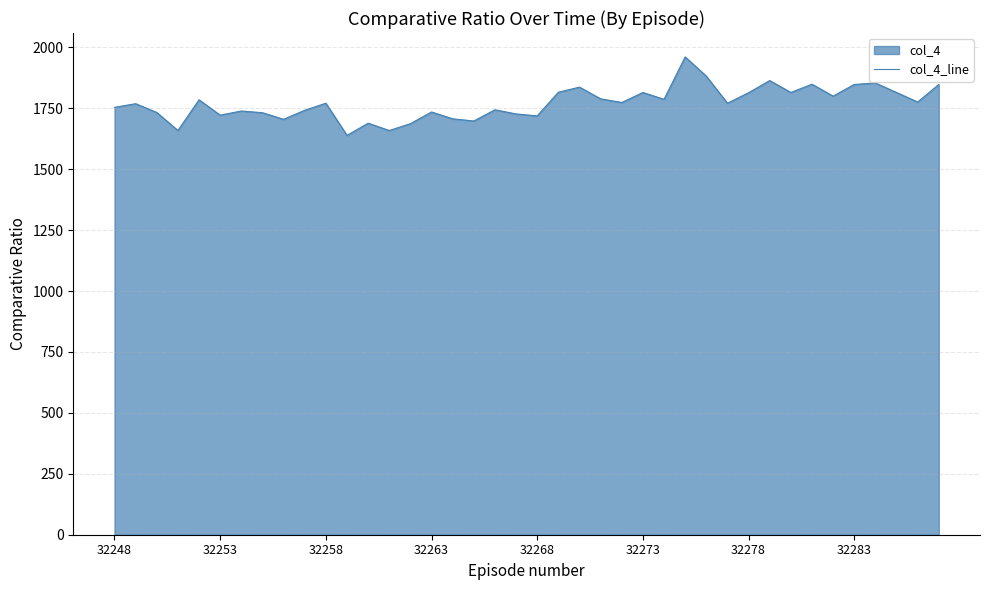

Count the number of data series in this chart.

1